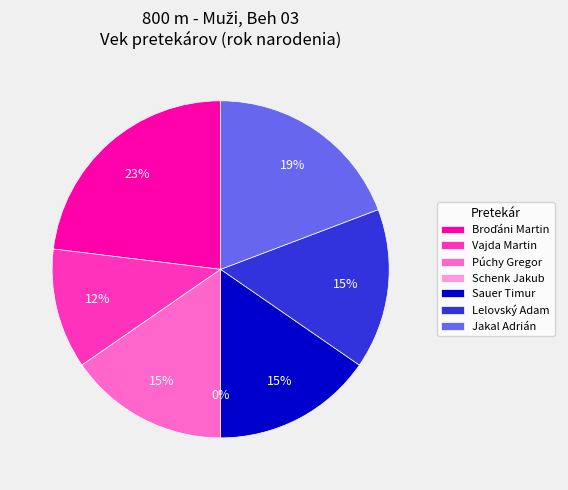

Is there a majority slice in this chart?

No